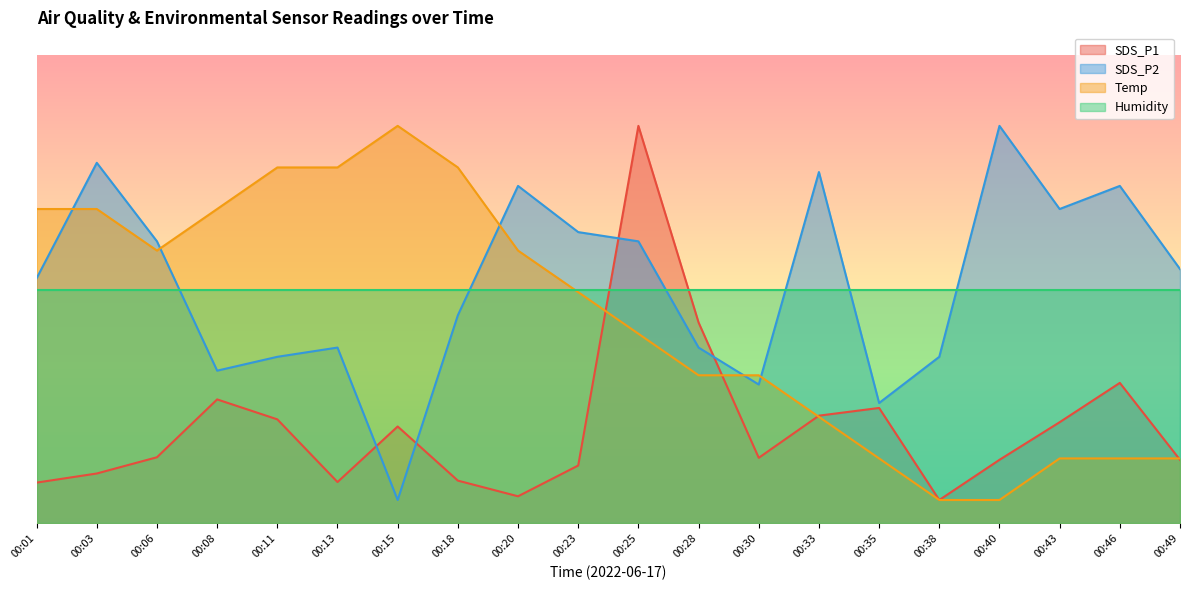

What are all the series names shown in the legend?

SDS_P1, SDS_P2, Temp, Humidity